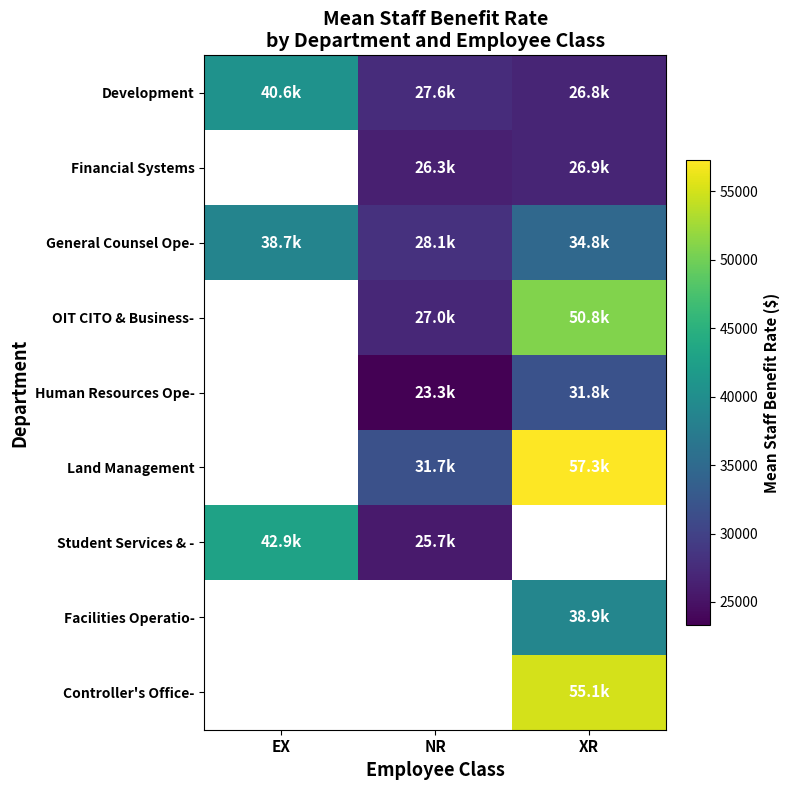

Which series changed the most between NR and XR?

Land Management